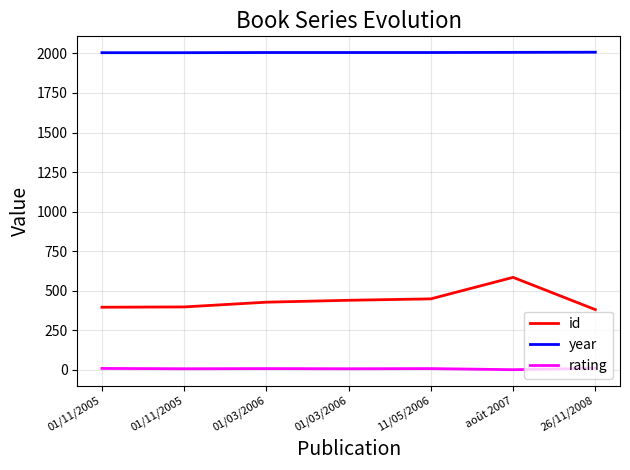

What is the difference between the highest and lowest values at 01/03/2006?

1999